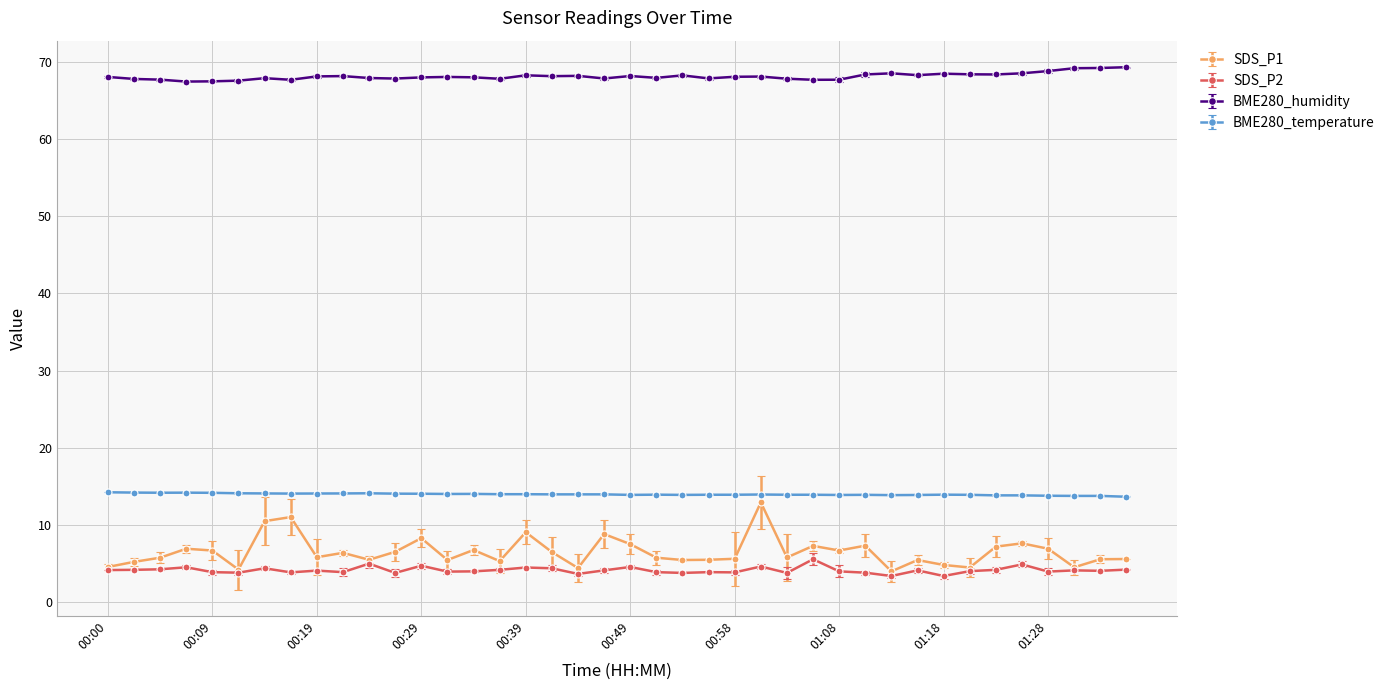

What is the minimum value for SDS_P1?

4.0